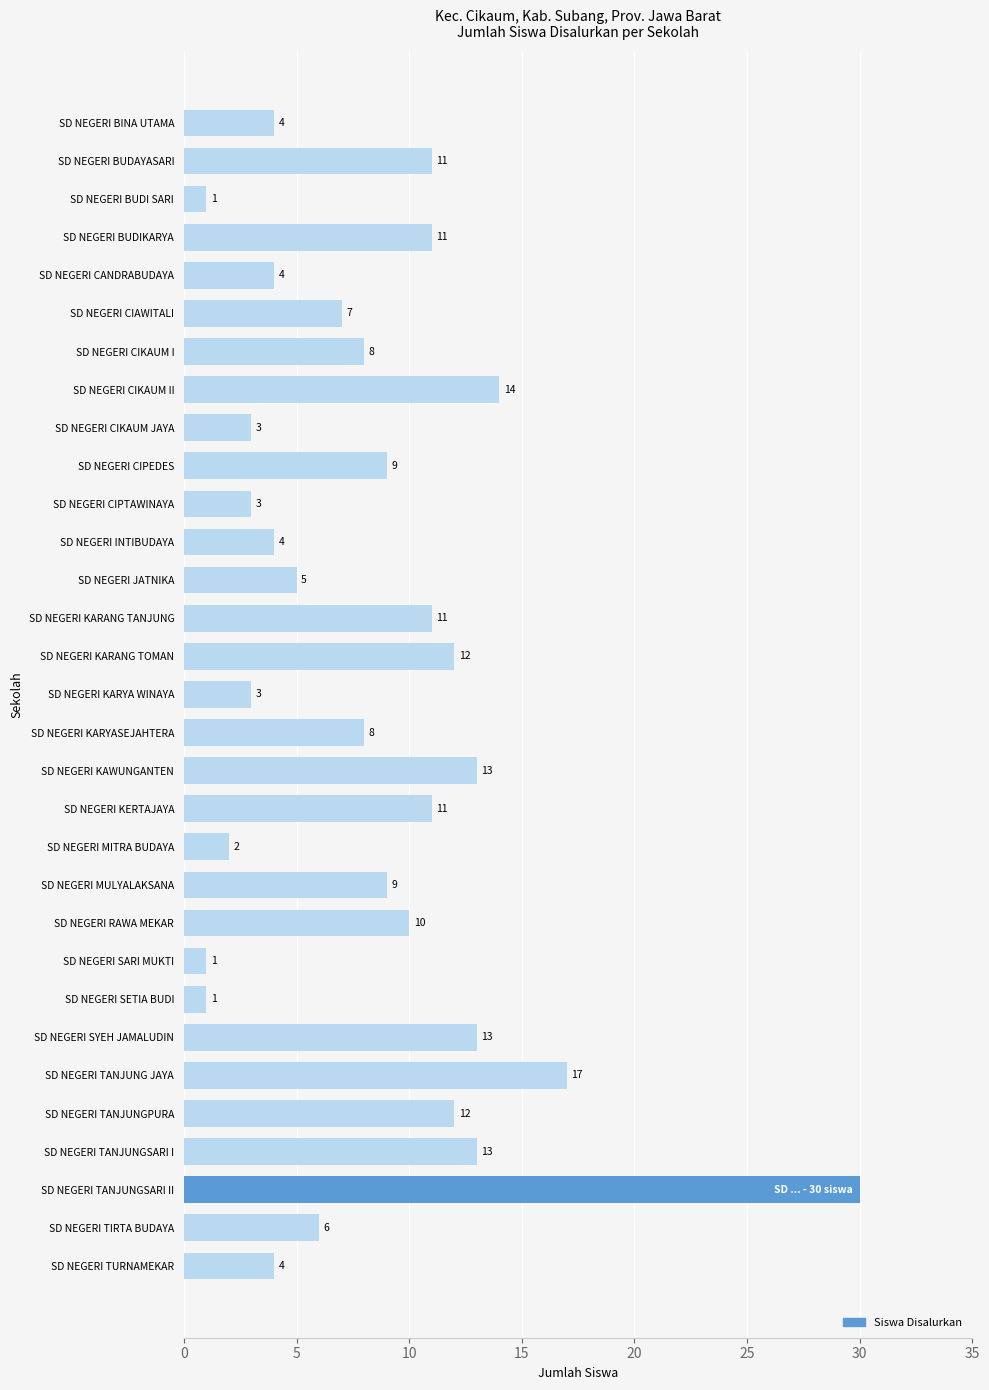

How many series are shown in this chart?

1